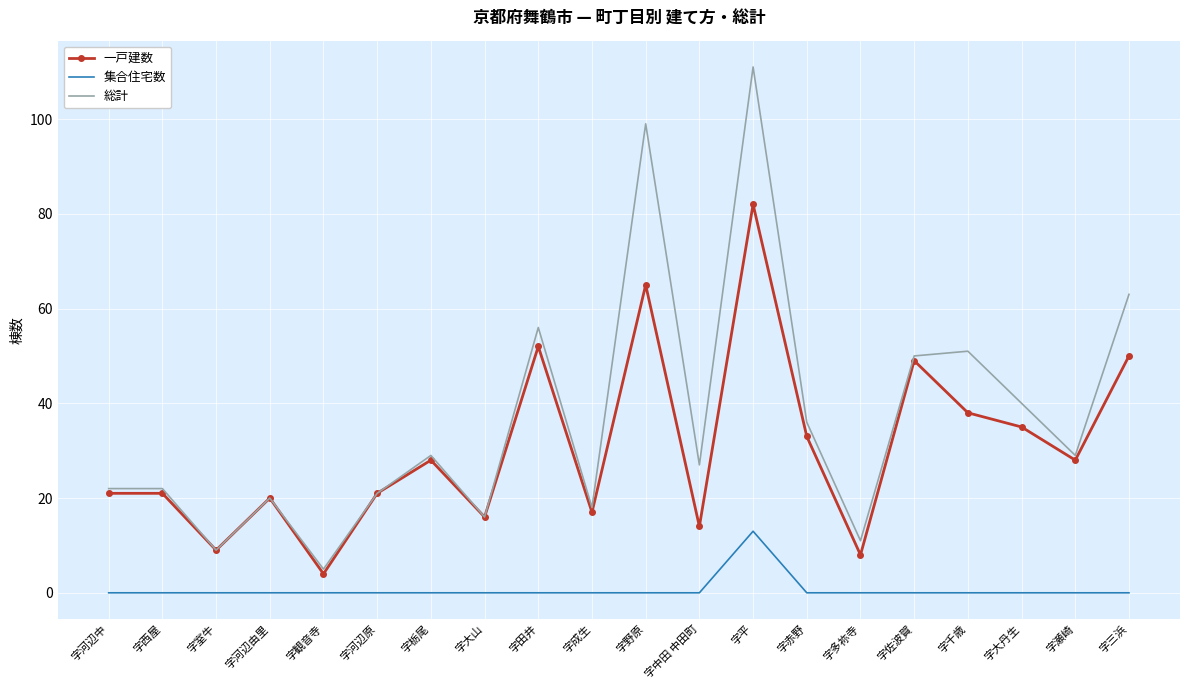

What is the greatest value displayed?

111